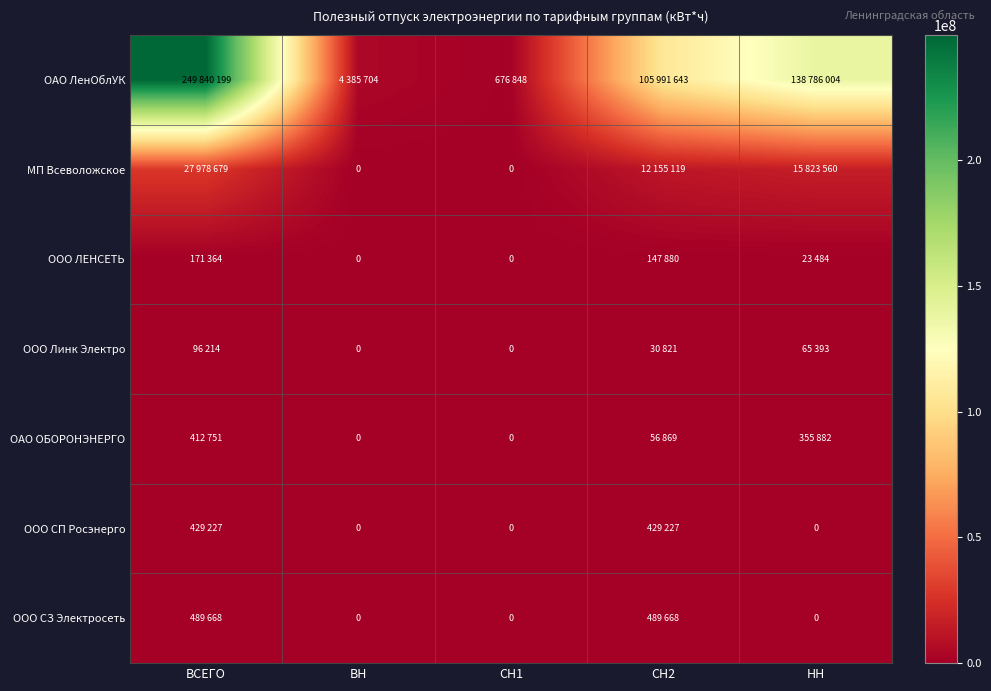

Read the ОАО ЛенОблУК value at СН2, to the nearest 100.

105991600